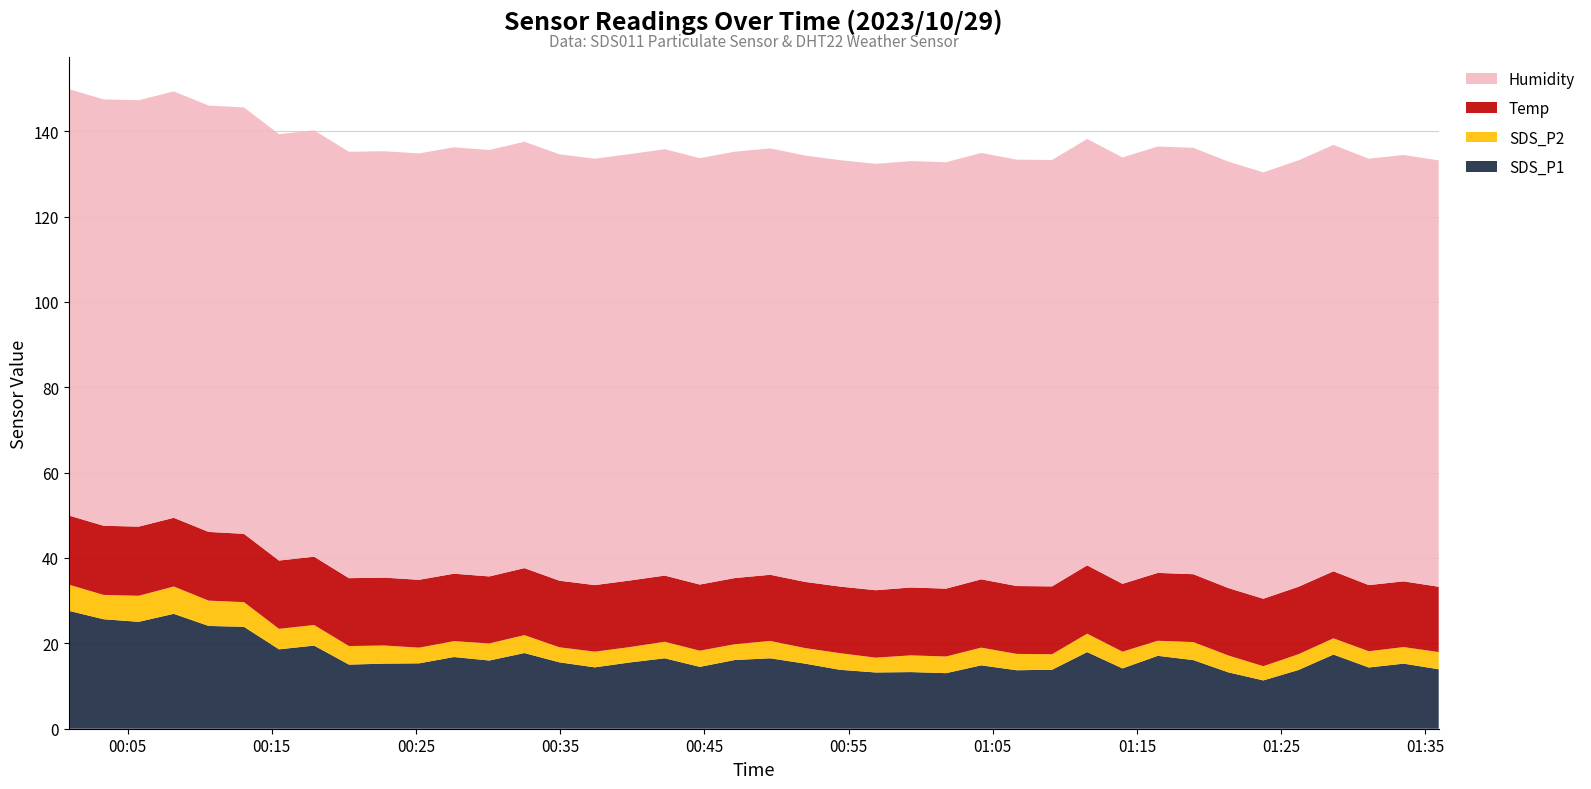

Reading left to right, what are all the values shown in this chart?

SDS_P1: 2023/10/29 00:00:55=27.6	2023/10/29 00:03:20=25.6	2023/10/29 00:05:46=25.1	2023/10/29 00:08:12=26.9	2023/10/29 00:10:37=24.1	2023/10/29 00:13:04=23.9	2023/10/29 00:15:30=18.6	2023/10/29 00:17:56=19.5	2023/10/29 00:20:21=15.0	2023/10/29 00:22:47=15.2	2023/10/29 00:25:13=15.3	2023/10/29 00:27:38=16.8	2023/10/29 00:30:05=16.0	2023/10/29 00:32:31=17.7	2023/10/29 00:34:57=15.6	2023/10/29 00:37:24=14.4	2023/10/29 00:39:49=15.5	2023/10/29 00:42:15=16.5	2023/10/29 00:44:41=14.5	2023/10/29 00:47:07=16.1	2023/10/29 00:49:34=16.5	2023/10/29 00:51:59=15.2	2023/10/29 00:54:25=13.8	2023/10/29 00:56:53=13.2	2023/10/29 00:59:20=13.3	2023/10/29 01:01:46=13.0	2023/10/29 01:04:12=14.8	2023/10/29 01:06:40=13.7	2023/10/29 01:09:07=13.8	2023/10/29 01:11:33=17.9	2023/10/29 01:14:00=14.1	2023/10/29 01:16:27=17.1	2023/10/29 01:18:55=16.1	2023/10/29 01:21:21=13.2	2023/10/29 01:23:46=11.3	2023/10/29 01:26:12=13.8	2023/10/29 01:28:38=17.4	2023/10/29 01:31:05=14.3	2023/10/29 01:33:30=15.2	2023/10/29 01:35:56=13.9
SDS_P2: 2023/10/29 00:00:55=6.1	2023/10/29 00:03:20=5.7	2023/10/29 00:05:46=6.1	2023/10/29 00:08:12=6.4	2023/10/29 00:10:37=5.9	2023/10/29 00:13:04=5.8	2023/10/29 00:15:30=4.8	2023/10/29 00:17:56=4.8	2023/10/29 00:20:21=4.3	2023/10/29 00:22:47=4.2	2023/10/29 00:25:13=3.7	2023/10/29 00:27:38=3.7	2023/10/29 00:30:05=4.0	2023/10/29 00:32:31=4.2	2023/10/29 00:34:57=3.5	2023/10/29 00:37:24=3.7	2023/10/29 00:39:49=3.6	2023/10/29 00:42:15=3.9	2023/10/29 00:44:41=3.8	2023/10/29 00:47:07=3.7	2023/10/29 00:49:34=4.1	2023/10/29 00:51:59=3.6	2023/10/29 00:54:25=3.9	2023/10/29 00:56:53=3.5	2023/10/29 00:59:20=3.9	2023/10/29 01:01:46=3.9	2023/10/29 01:04:12=4.2	2023/10/29 01:06:40=3.8	2023/10/29 01:09:07=3.6	2023/10/29 01:11:33=4.3	2023/10/29 01:14:00=3.9	2023/10/29 01:16:27=3.5	2023/10/29 01:18:55=4.2	2023/10/29 01:21:21=4.0	2023/10/29 01:23:46=3.3	2023/10/29 01:26:12=3.7	2023/10/29 01:28:38=3.8	2023/10/29 01:31:05=3.8	2023/10/29 01:33:30=3.9	2023/10/29 01:35:56=4.0
Temp: 2023/10/29 00:00:55=16.2	2023/10/29 00:03:20=16.2	2023/10/29 00:05:46=16.2	2023/10/29 00:08:12=16.1	2023/10/29 00:10:37=16.1	2023/10/29 00:13:04=16.0	2023/10/29 00:15:30=16.0	2023/10/29 00:17:56=16.0	2023/10/29 00:20:21=15.9	2023/10/29 00:22:47=15.9	2023/10/29 00:25:13=15.9	2023/10/29 00:27:38=15.8	2023/10/29 00:30:05=15.7	2023/10/29 00:32:31=15.7	2023/10/29 00:34:57=15.6	2023/10/29 00:37:24=15.6	2023/10/29 00:39:49=15.6	2023/10/29 00:42:15=15.5	2023/10/29 00:44:41=15.5	2023/10/29 00:47:07=15.5	2023/10/29 00:49:34=15.5	2023/10/29 00:51:59=15.5	2023/10/29 00:54:25=15.6	2023/10/29 00:56:53=15.8	2023/10/29 00:59:20=15.9	2023/10/29 01:01:46=15.9	2023/10/29 01:04:12=16.0	2023/10/29 01:06:40=15.9	2023/10/29 01:09:07=15.9	2023/10/29 01:11:33=16.0	2023/10/29 01:14:00=15.9	2023/10/29 01:16:27=15.9	2023/10/29 01:18:55=15.9	2023/10/29 01:21:21=15.8	2023/10/29 01:23:46=15.8	2023/10/29 01:26:12=15.8	2023/10/29 01:28:38=15.7	2023/10/29 01:31:05=15.5	2023/10/29 01:33:30=15.4	2023/10/29 01:35:56=15.3
Humidity: 2023/10/29 00:00:55=99.9	2023/10/29 00:03:20=99.9	2023/10/29 00:05:46=99.9	2023/10/29 00:08:12=99.9	2023/10/29 00:10:37=99.9	2023/10/29 00:13:04=99.9	2023/10/29 00:15:30=99.9	2023/10/29 00:17:56=99.9	2023/10/29 00:20:21=99.9	2023/10/29 00:22:47=99.9	2023/10/29 00:25:13=99.9	2023/10/29 00:27:38=99.9	2023/10/29 00:30:05=99.9	2023/10/29 00:32:31=99.9	2023/10/29 00:34:57=99.9	2023/10/29 00:37:24=99.9	2023/10/29 00:39:49=99.9	2023/10/29 00:42:15=99.9	2023/10/29 00:44:41=99.9	2023/10/29 00:47:07=99.9	2023/10/29 00:49:34=99.9	2023/10/29 00:51:59=99.9	2023/10/29 00:54:25=99.9	2023/10/29 00:56:53=99.9	2023/10/29 00:59:20=99.9	2023/10/29 01:01:46=99.9	2023/10/29 01:04:12=99.9	2023/10/29 01:06:40=99.9	2023/10/29 01:09:07=99.9	2023/10/29 01:11:33=99.9	2023/10/29 01:14:00=99.9	2023/10/29 01:16:27=99.9	2023/10/29 01:18:55=99.9	2023/10/29 01:21:21=99.9	2023/10/29 01:23:46=99.9	2023/10/29 01:26:12=99.9	2023/10/29 01:28:38=99.9	2023/10/29 01:31:05=99.9	2023/10/29 01:33:30=99.9	2023/10/29 01:35:56=99.9